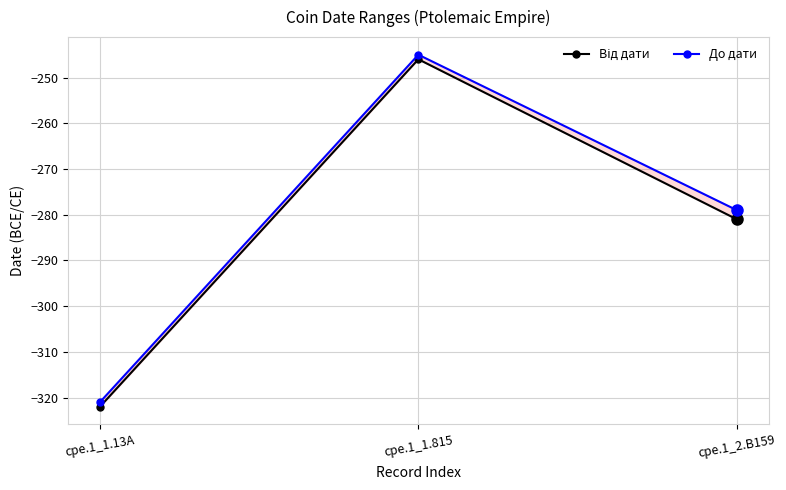

At which label is Від дати closest to -284?

cpe.1_2.B159